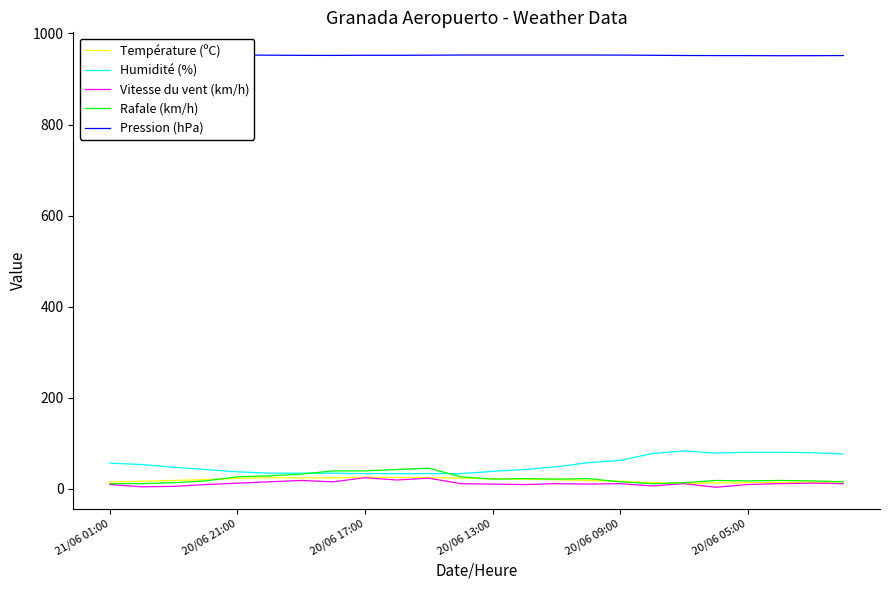

What is the highest value of the Température (ºC) series?

24.9